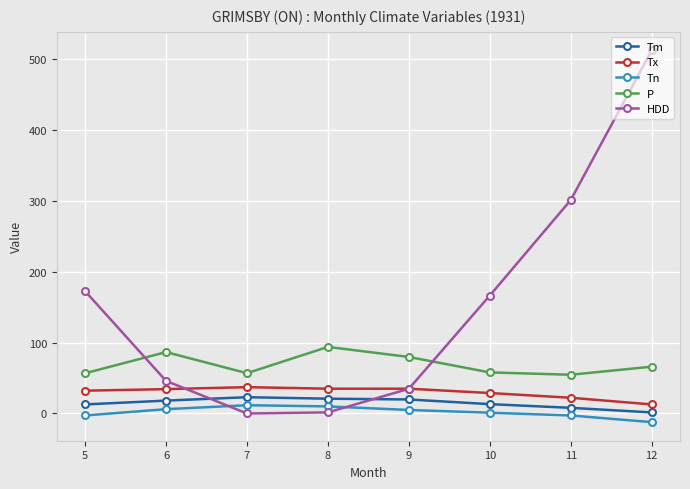

Which series has the largest range (max minus min)?

HDD